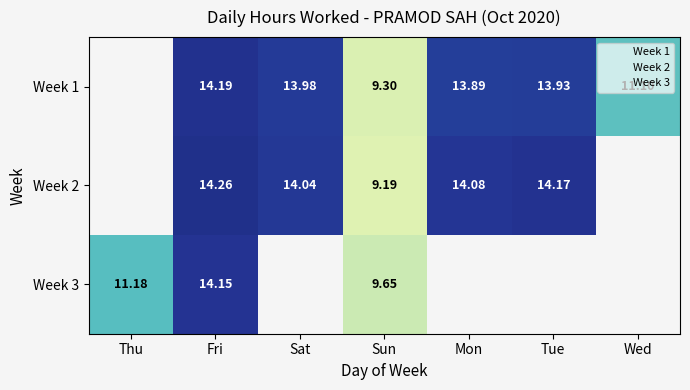

Read the 2 value at 10.

14.0